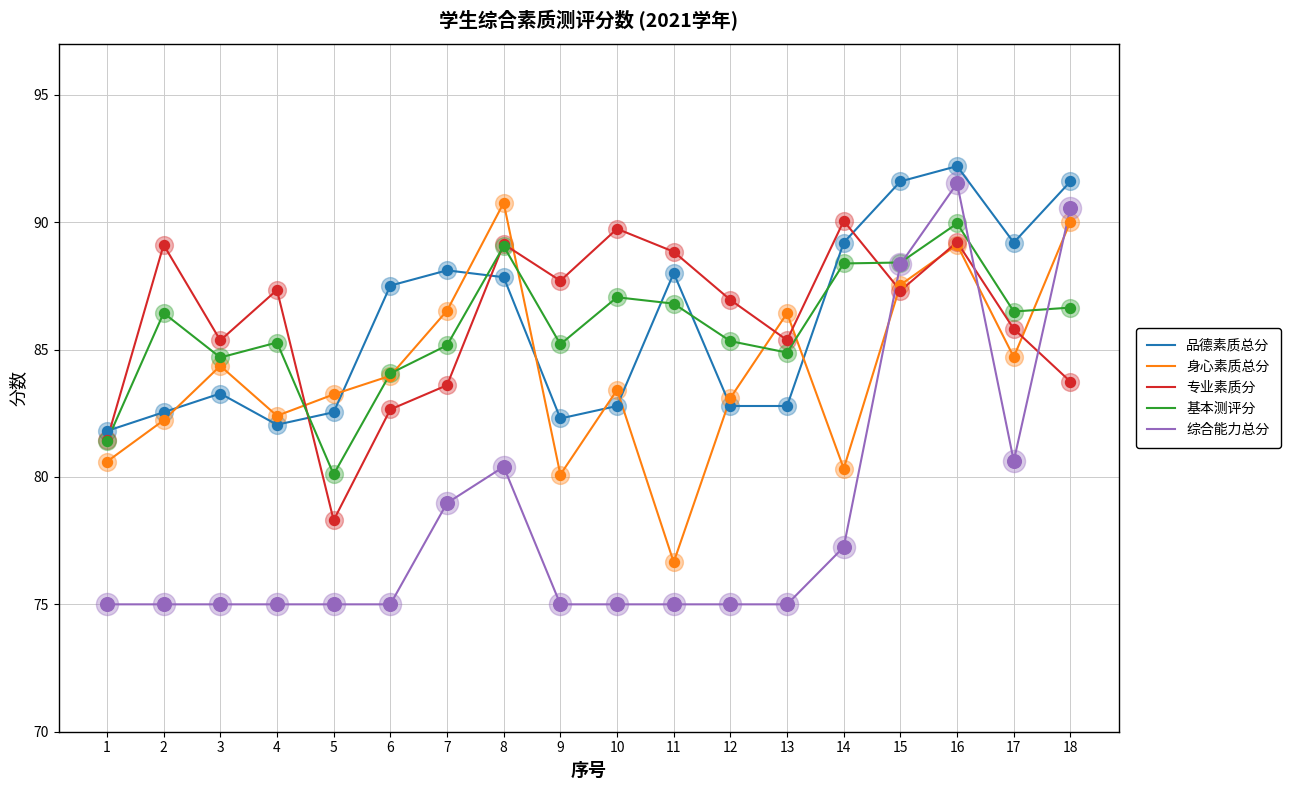

Which series changed the most between 3 and 16?

综合能力总分